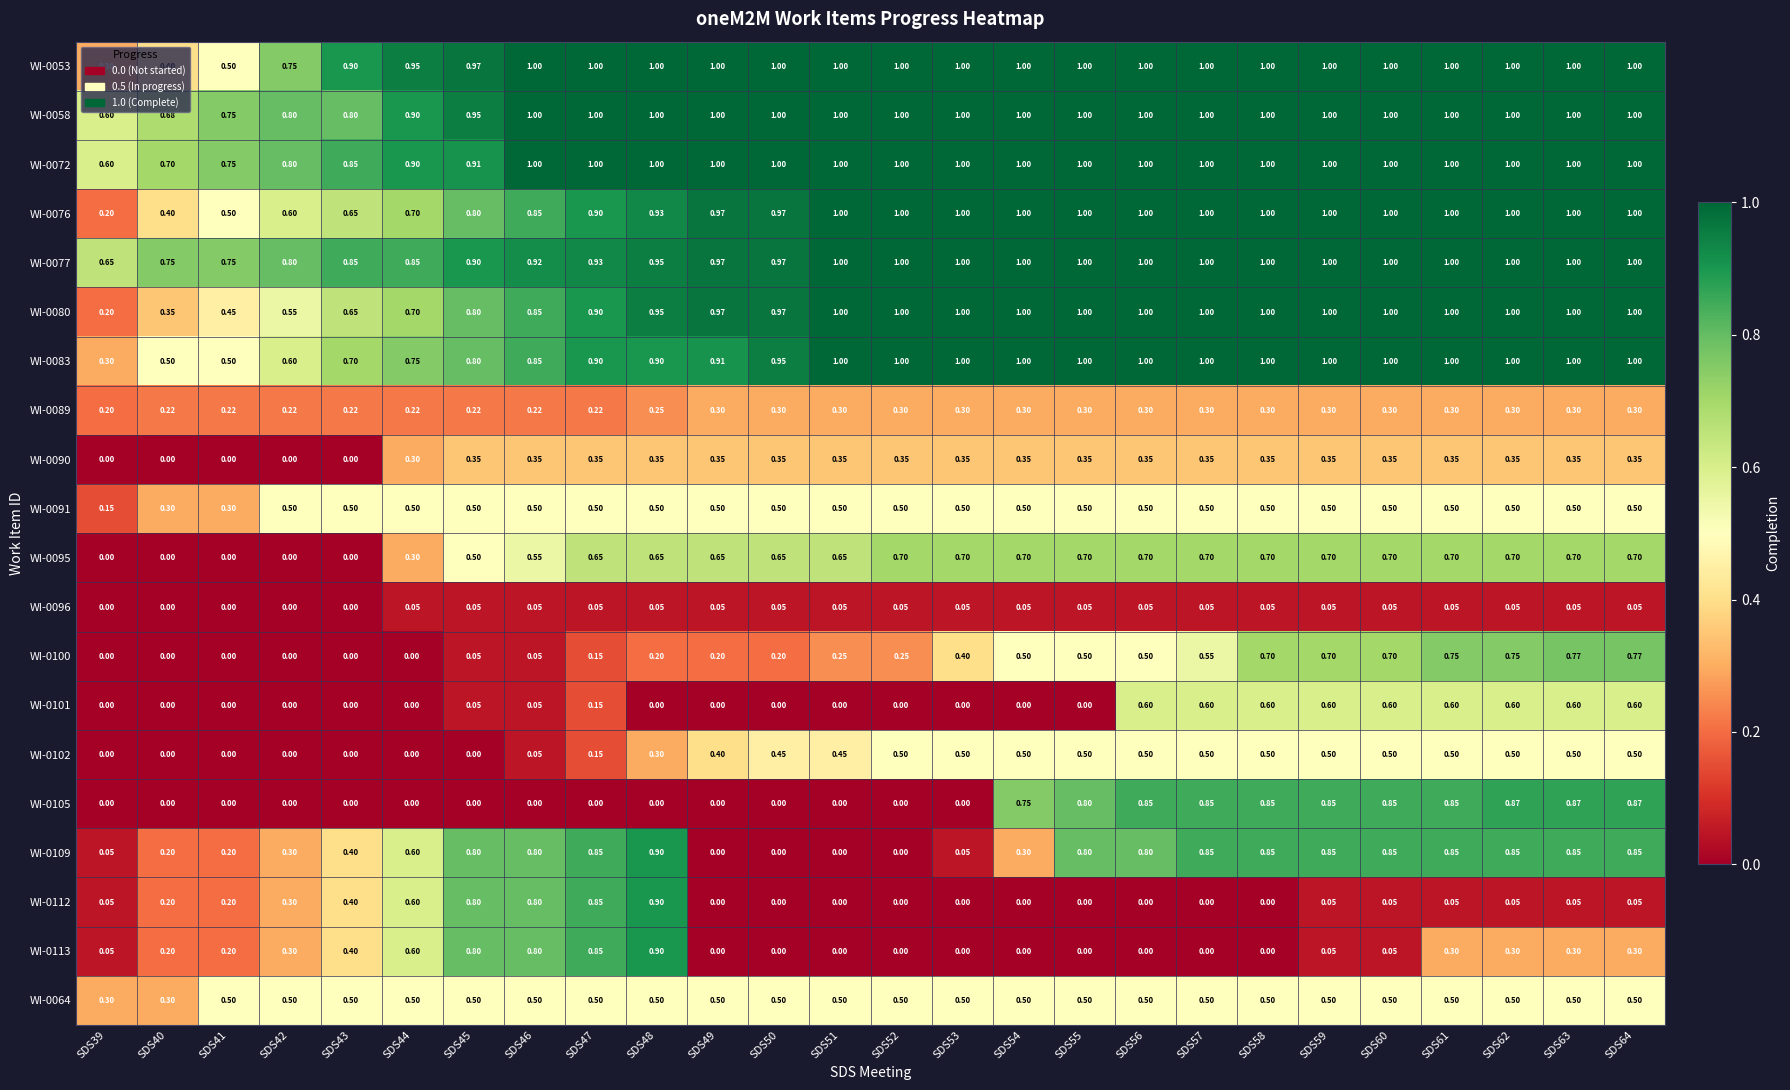

Is the value of WI-0076 at SDS42 greater than the value of WI-0101 at SDS39?

Yes